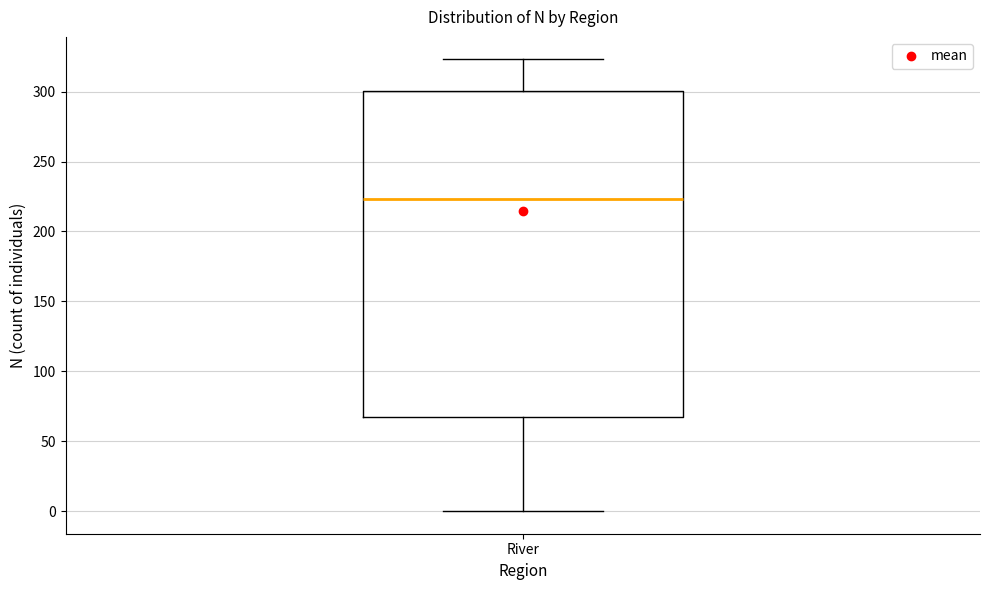

Read this box plot against the y-axis: the position of the median line, the range covered by the box, and the ends of both whiskers. The values are not printed on the chart, so give them approximately, as read against the axis.

median 225, box 65 to 300, whiskers 0 to 325